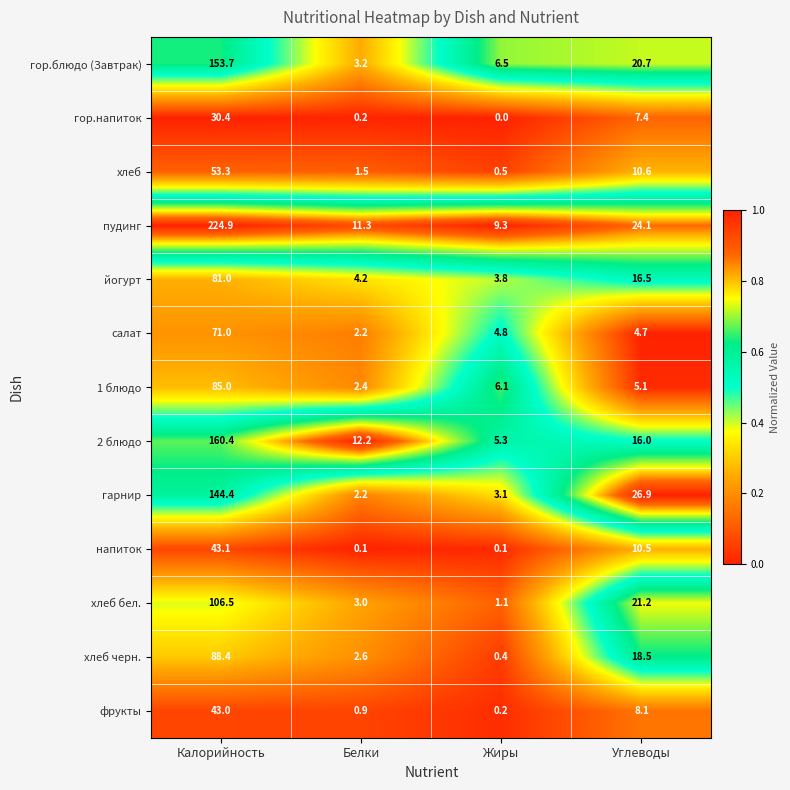

Which series changed the most between Калорийность and Углеводы?

пудинг